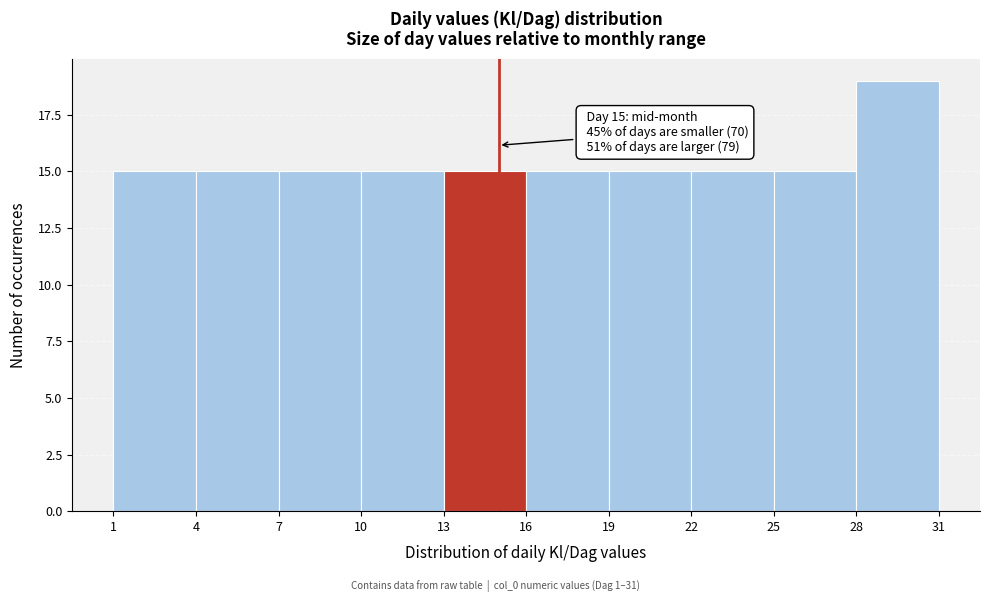

Which range on the x-axis has the tallest bar?

28 to 31